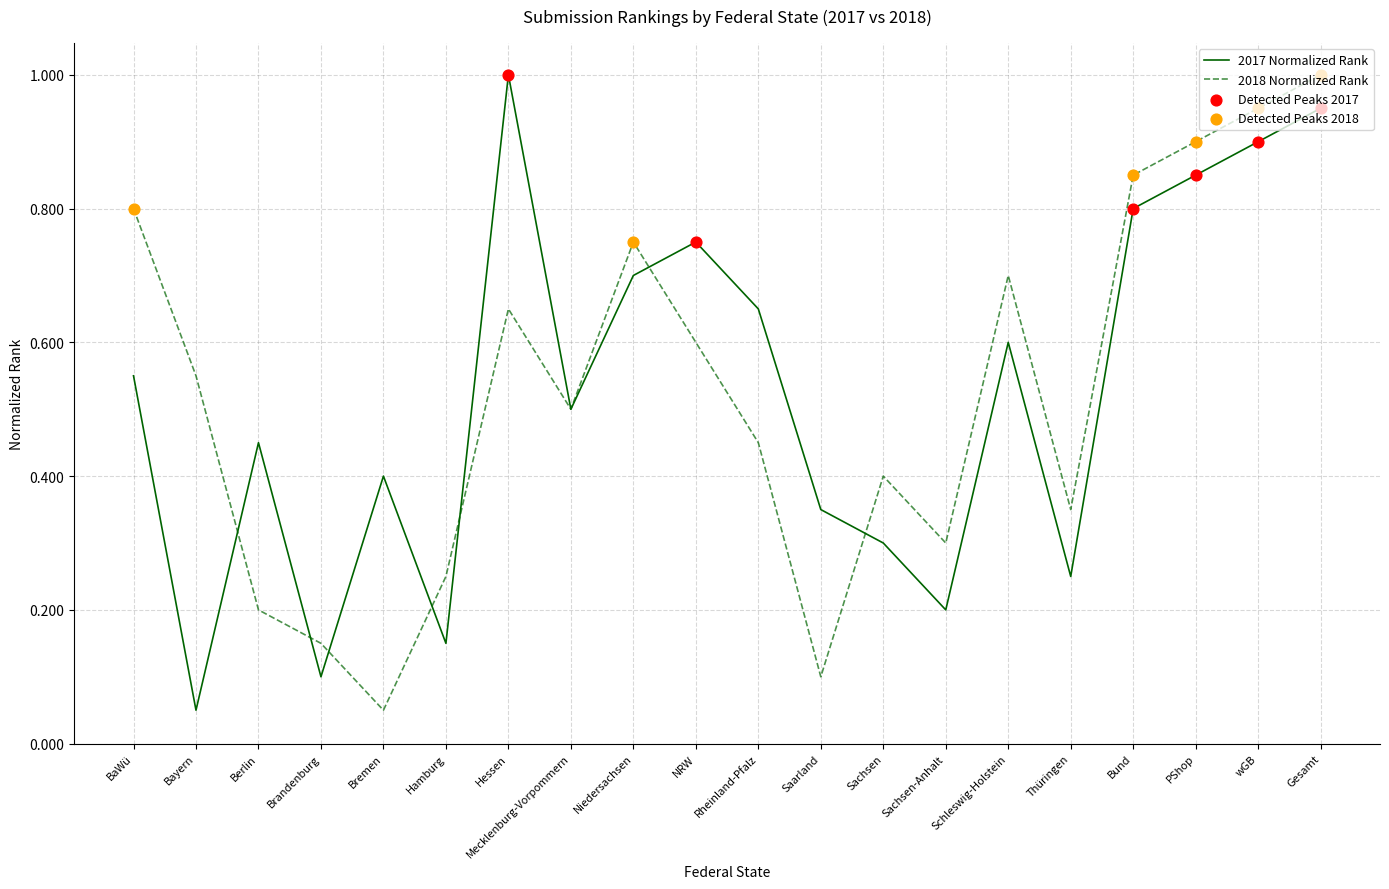

Is the value of 2017 Normalized Rank at BaWü greater than the value of 2018 Normalized Rank at Bund?

No